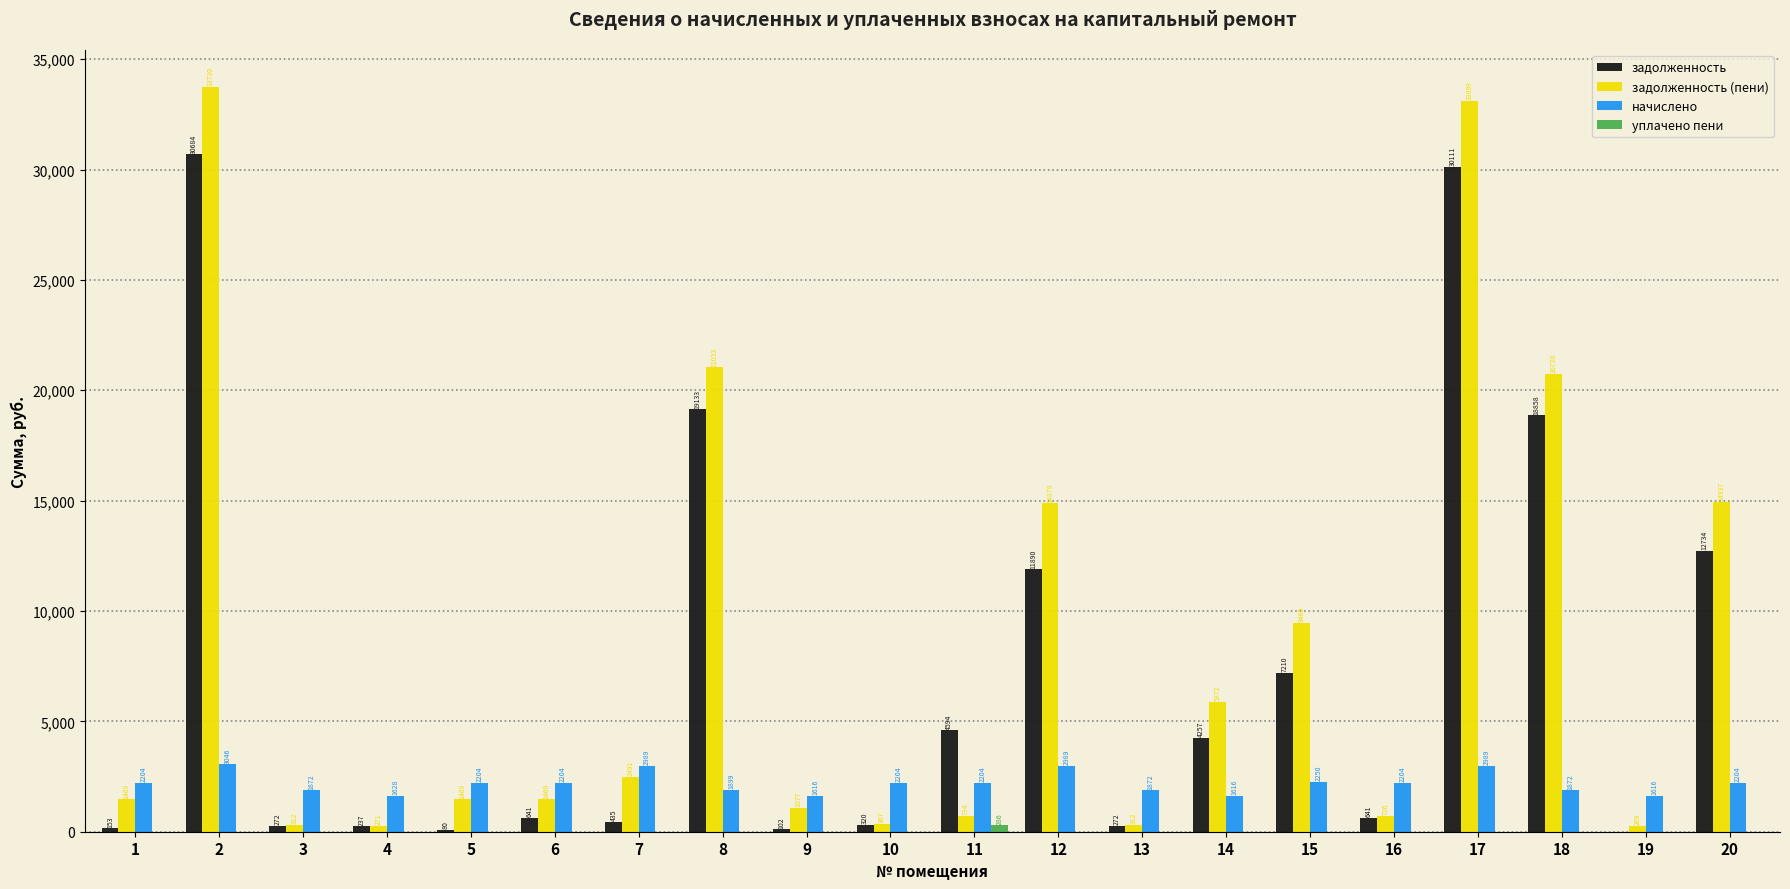

The задолженность series shows 43530.4 at 2. True or false?

False